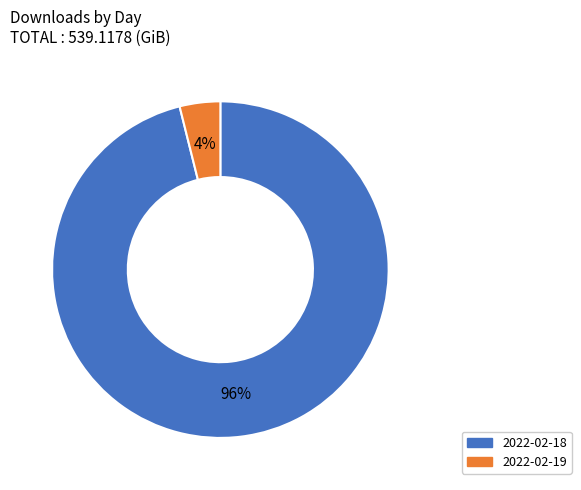

Does 2022-02-18 represent more than half of the total?

Yes